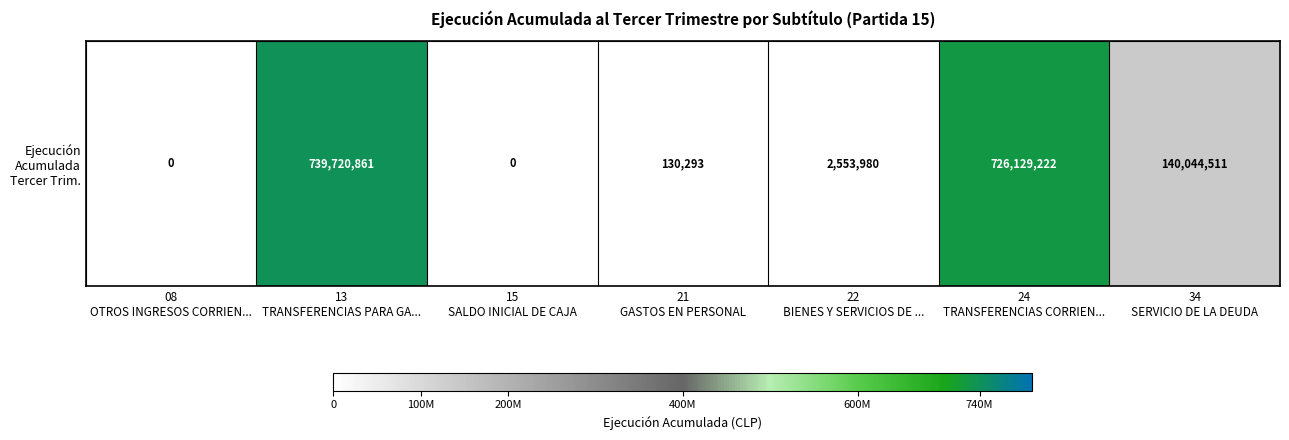

Which has a higher value, 22
BIENES Y SERVICIOS DE ... or 34
SERVICIO DE LA DEUDA?

34
SERVICIO DE LA DEUDA